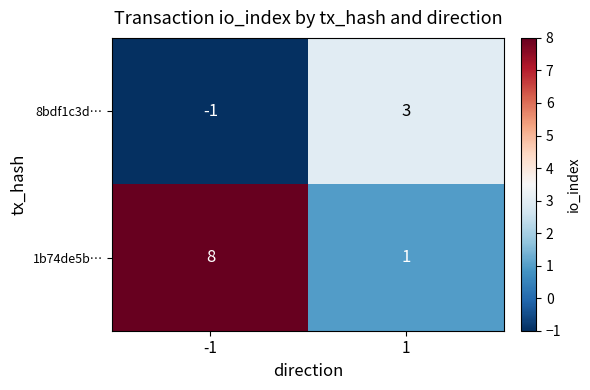

Which series has the largest total across all categories?

1b74de5b…